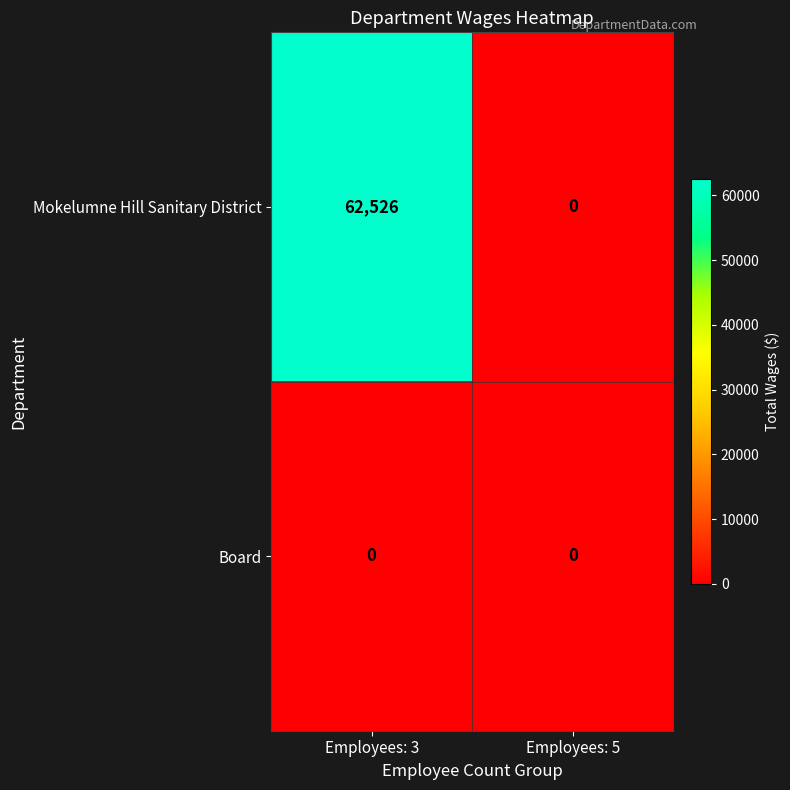

Read the Mokelumne Hill Sanitary District value at Employees: 3, to the nearest 100.

62500